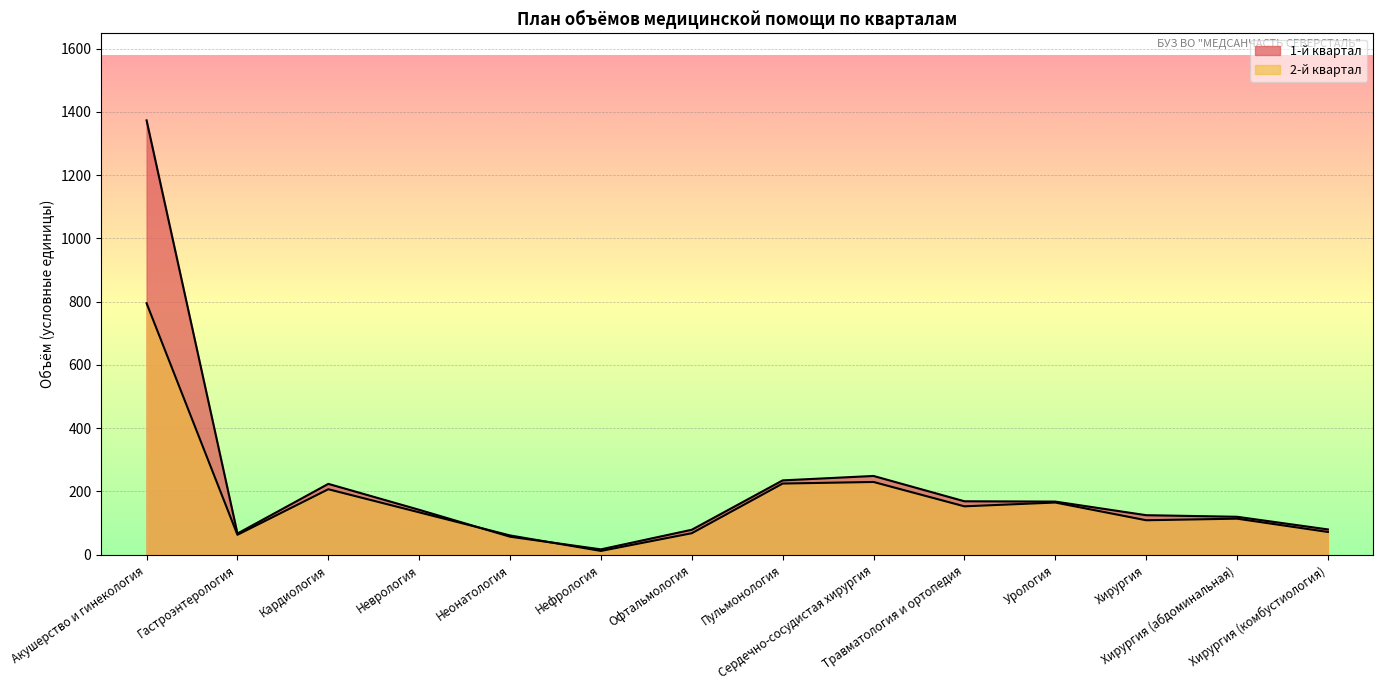

What is the average value of the 1-й квартал series?

222